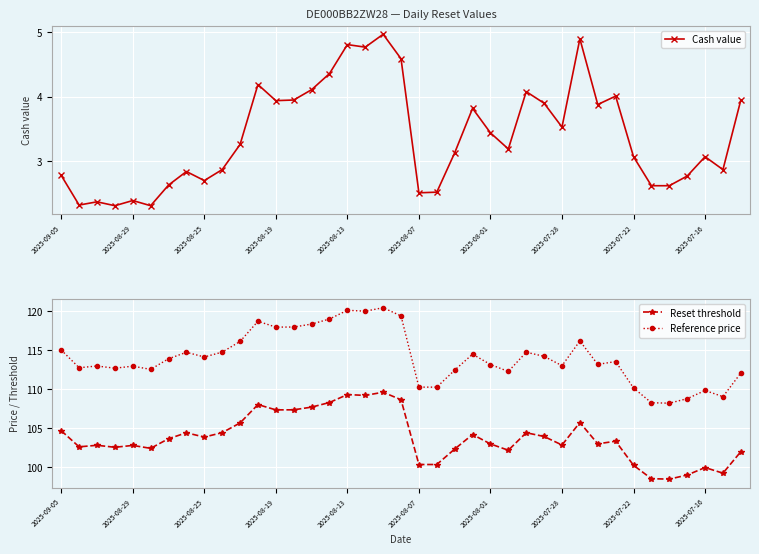

What is the average value of the Cash value series?

3.4